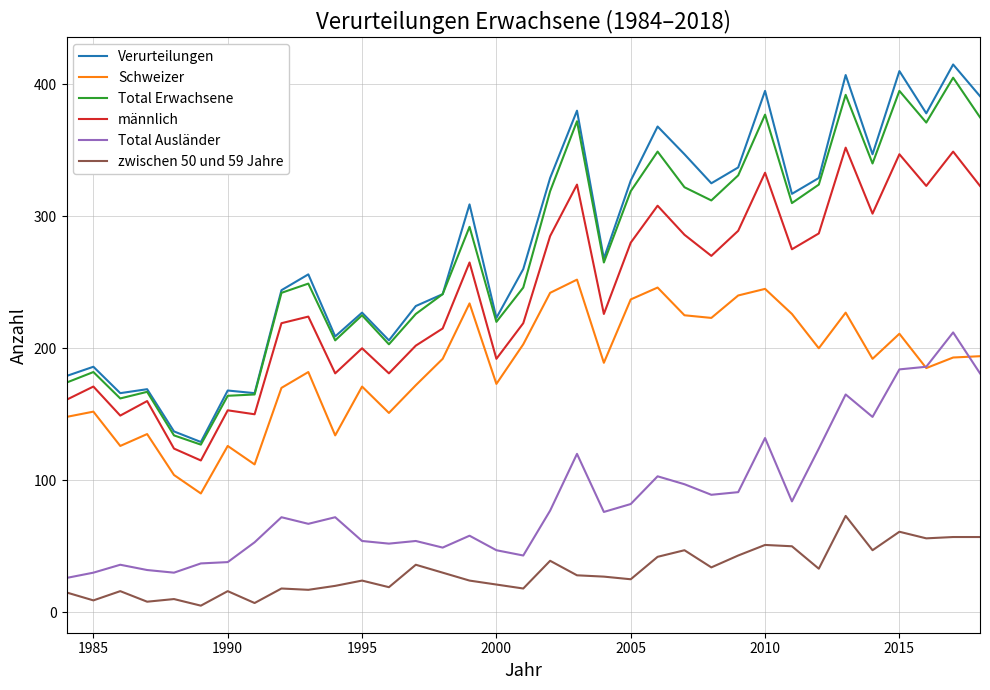

True or false: Total Ausländer and zwischen 50 und 59 Jahre intersect in this chart.

False